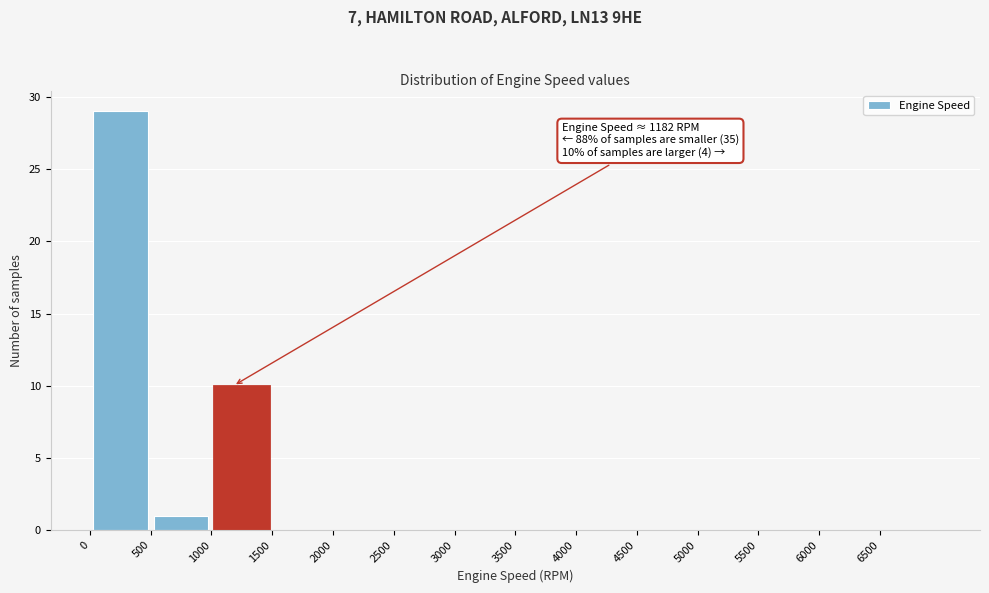

Over which range of the x-axis is the bar tallest?

0 to 500